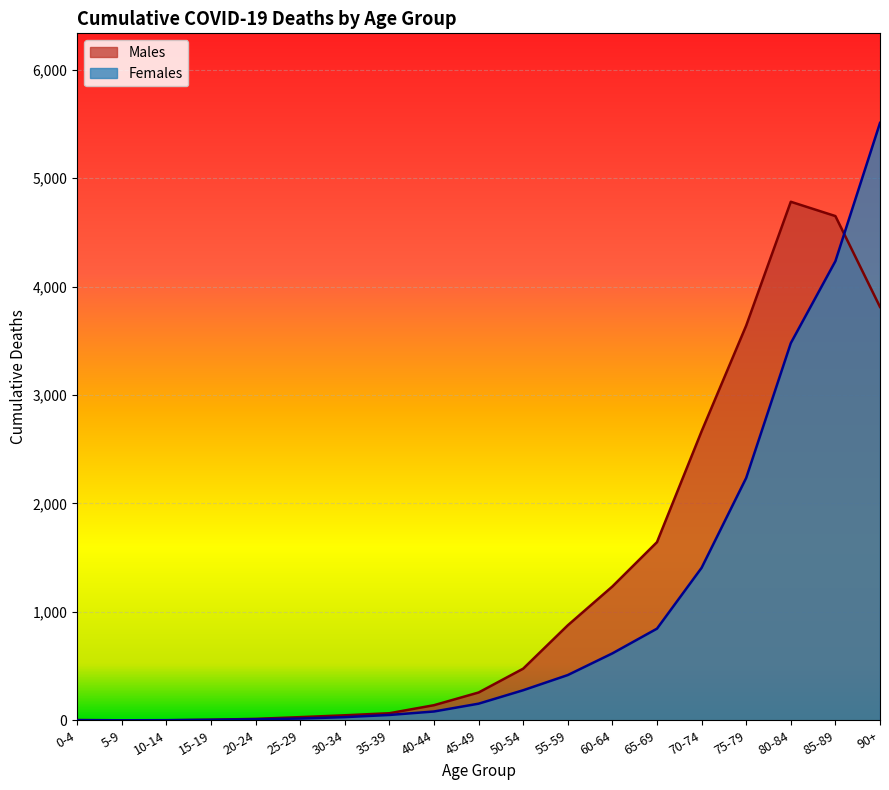

Reading left to right, extract all data points from this chart.

Males: 2	0	0	5	13	29	46	65	139	256	476	876	1234	1643	2665	3640	4782	4650	3812
Females: 1	0	1	4	9	16	29	49	81	153	277	417	617	845	1406	2235	3478	4234	5509